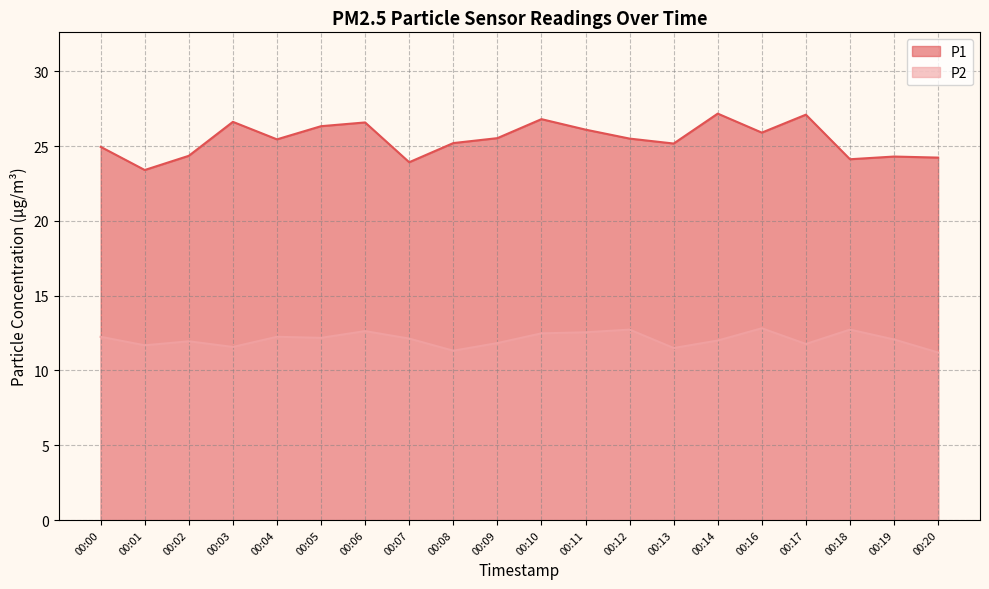

True or false: P1 and P2 intersect in this chart.

False